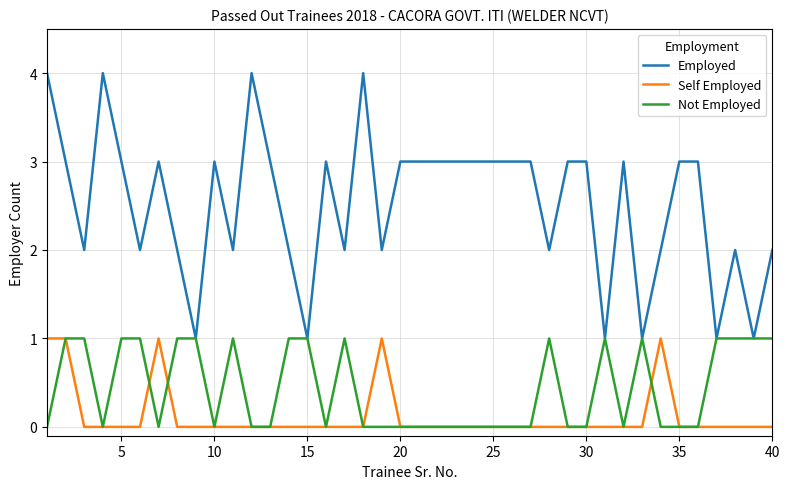

What is the highest value of the Employed series?

4